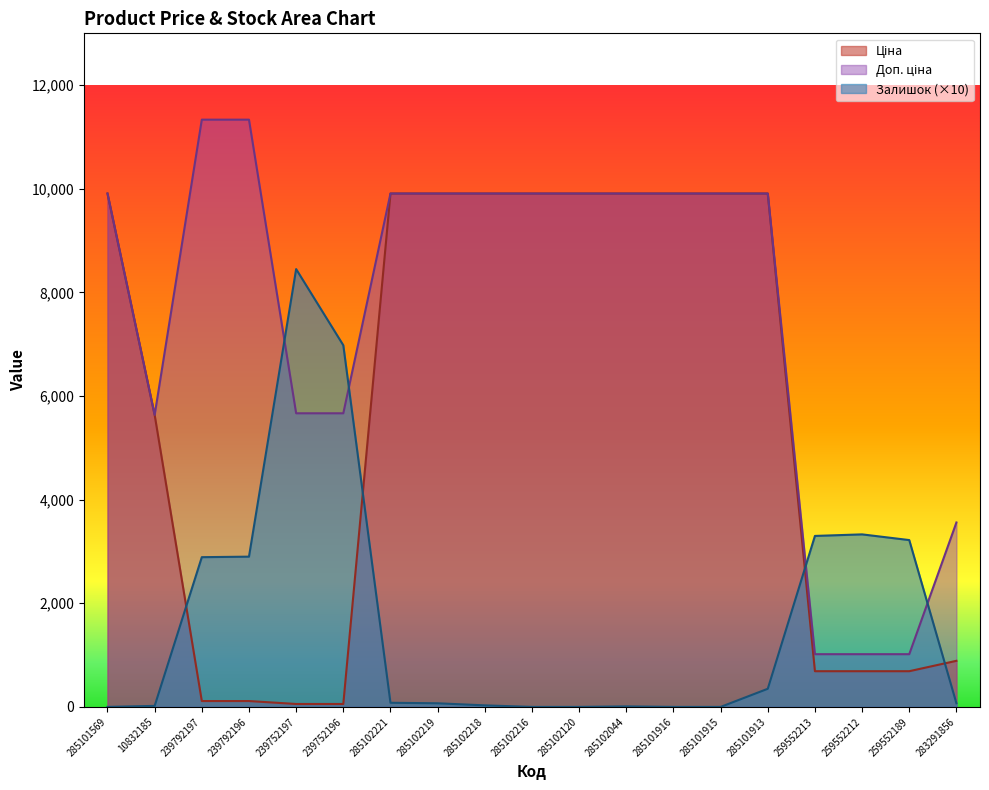

The value of Залишок at 285101913 is 486.8. True or false?

False